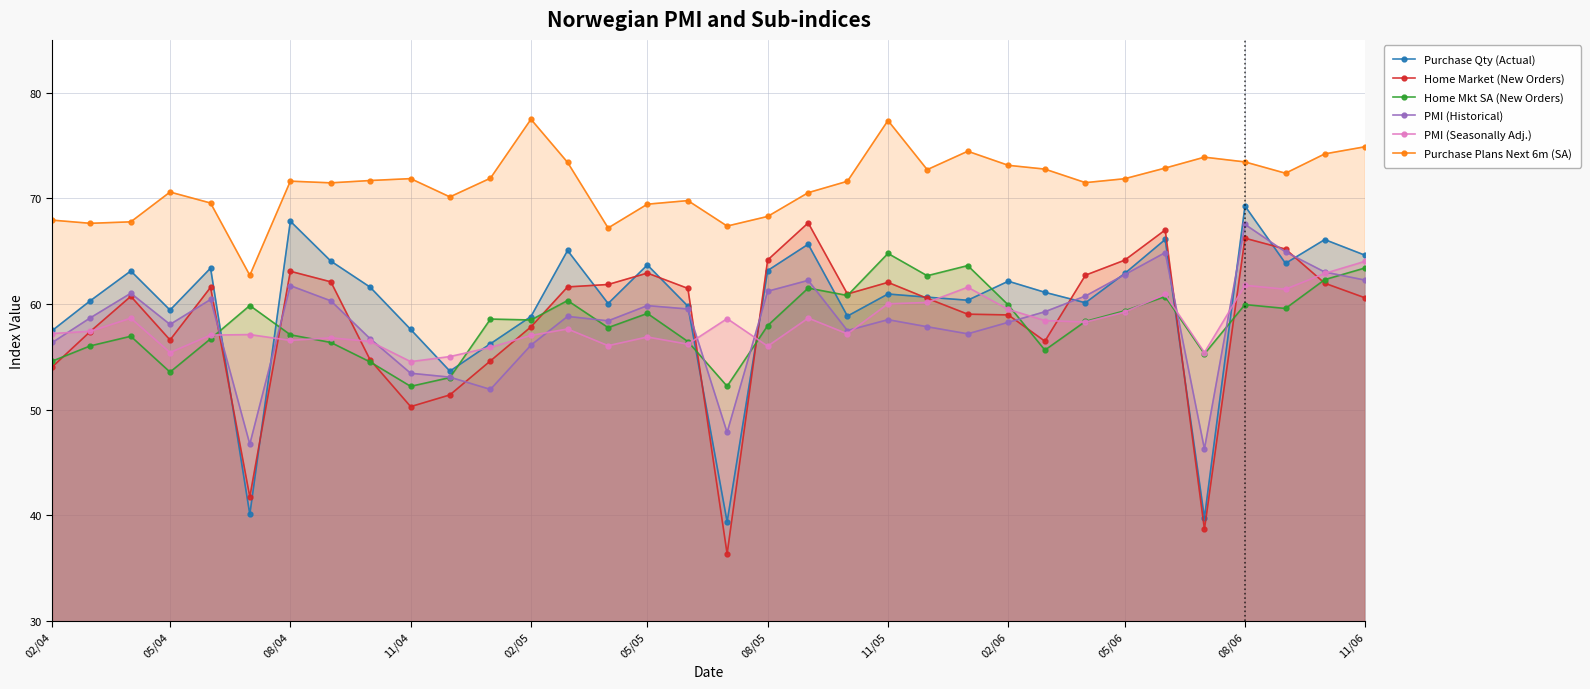

What is the value of the Home Mkt SA (New Orders) point at the 17th from the left?

56.5